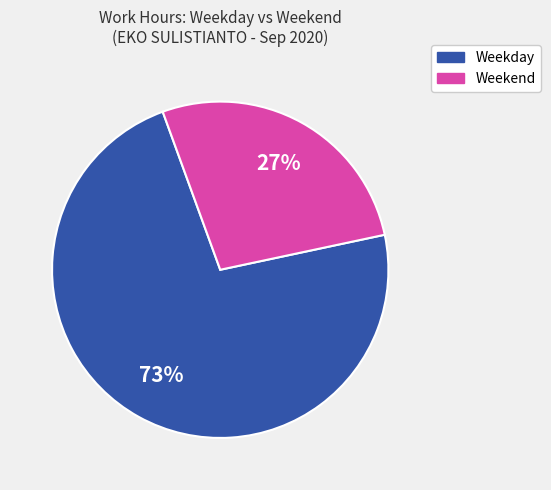

To the nearest percent, what is the average slice percentage?

50%